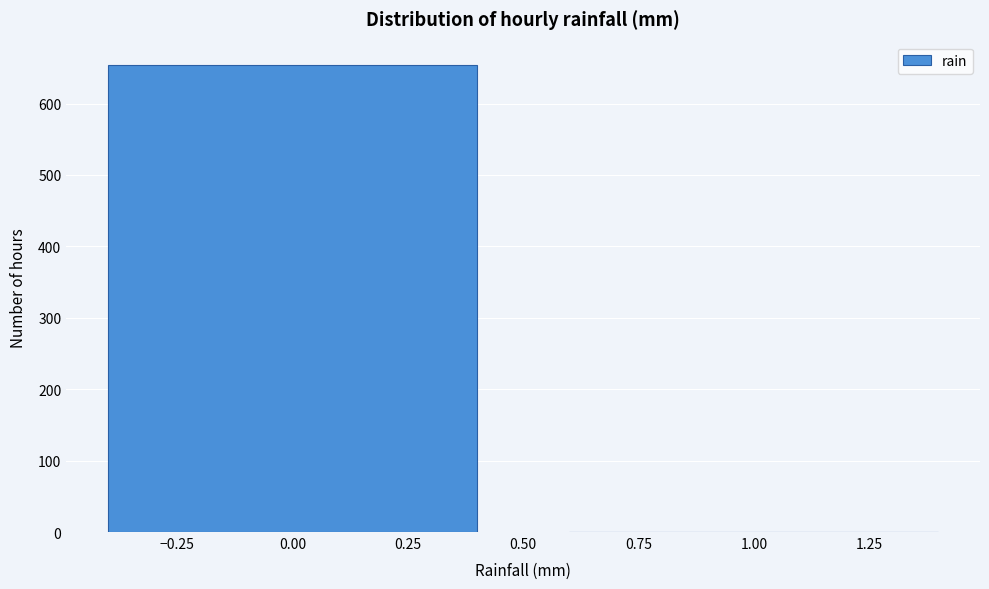

What is the height of the bar covering -0.5 to 0.5 on the x-axis? The values are not printed on the chart, so give them approximately, as read against the axis.

650